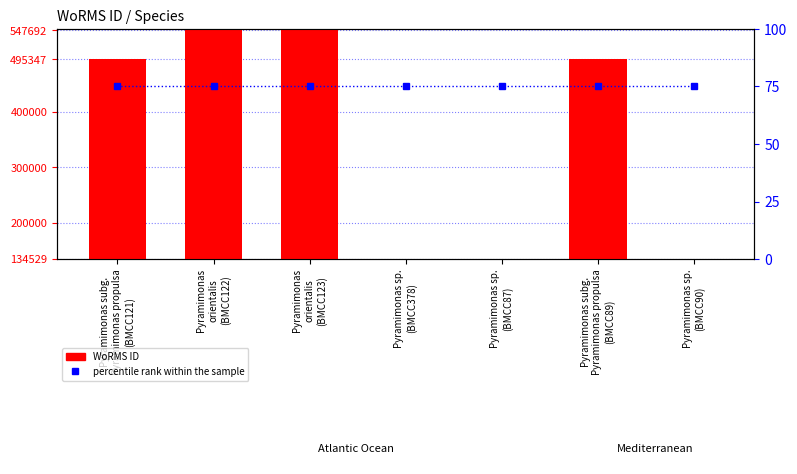

Does the chart contain any negative values?

No